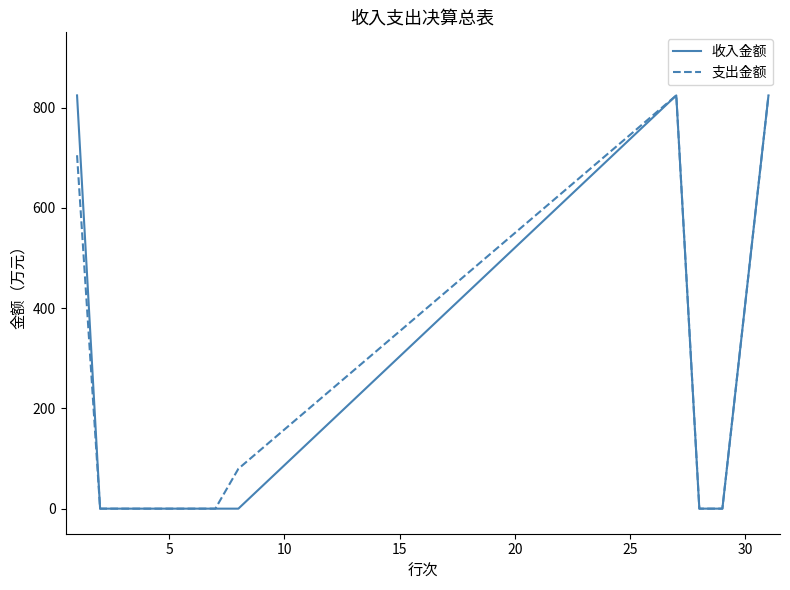

What is the maximum value for 收入金额?

824.2